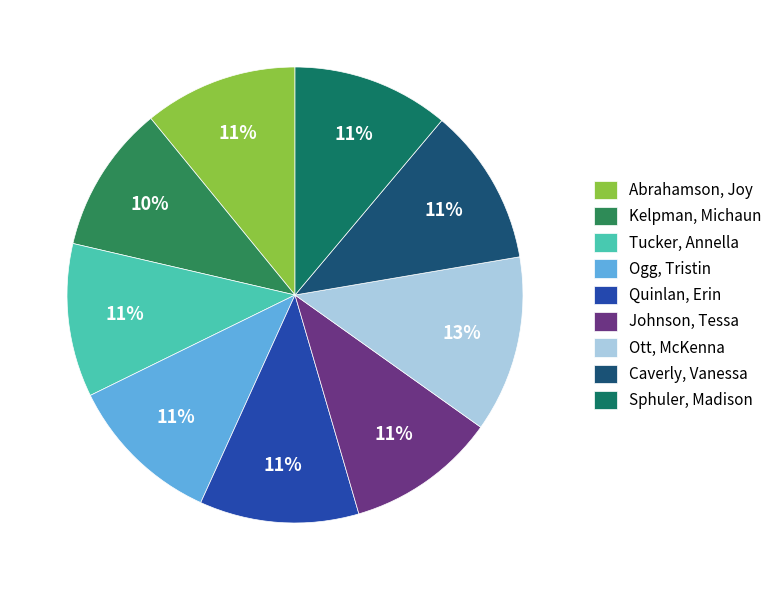

Does Johnson, Tessa account for over 50% of the chart?

No